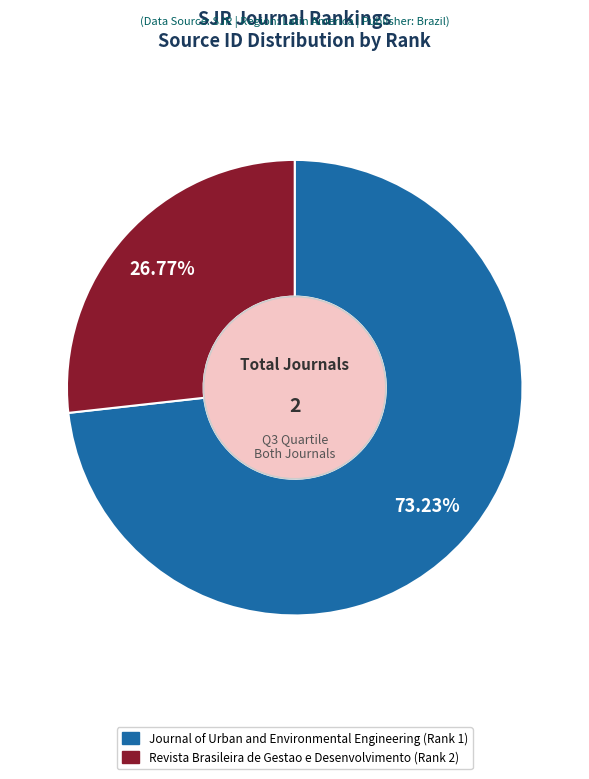

Between Journal of Urban and Environmental Engineering (Rank 1) and Revista Brasileira de Gestao e Desenvolvimento (Rank 2), which is larger?

Journal of Urban and Environmental Engineering (Rank 1)